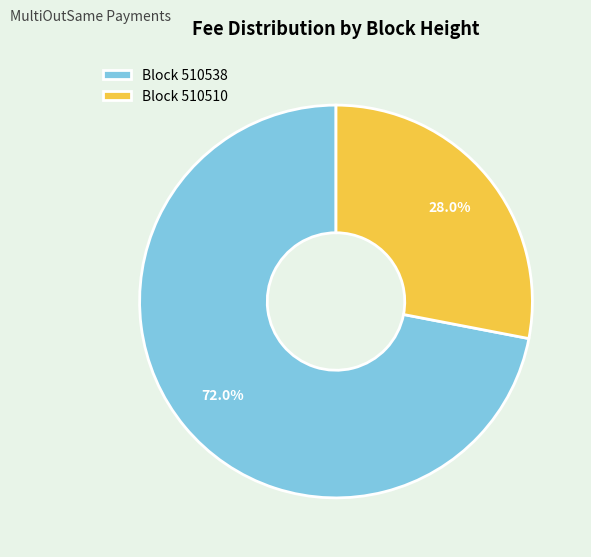

Rank the categories by value from lowest to highest.

Block 510510, Block 510538